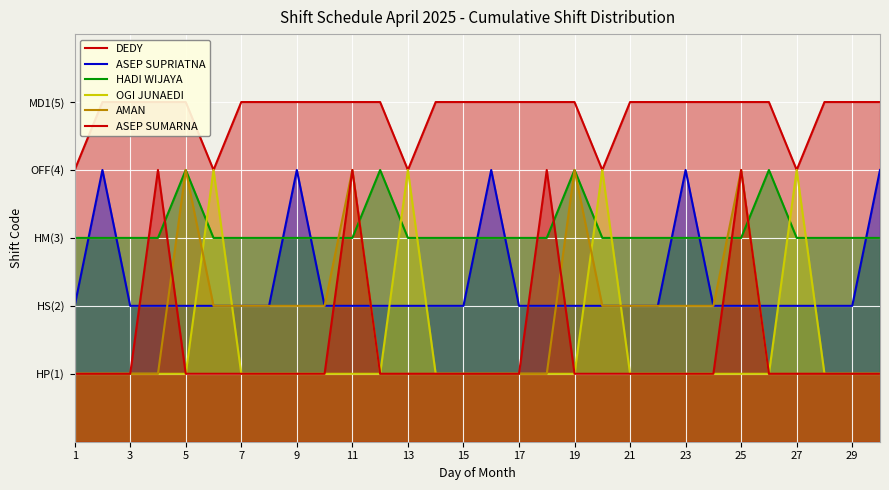

Which series has the widest spread of values?

OGI JUNAEDI